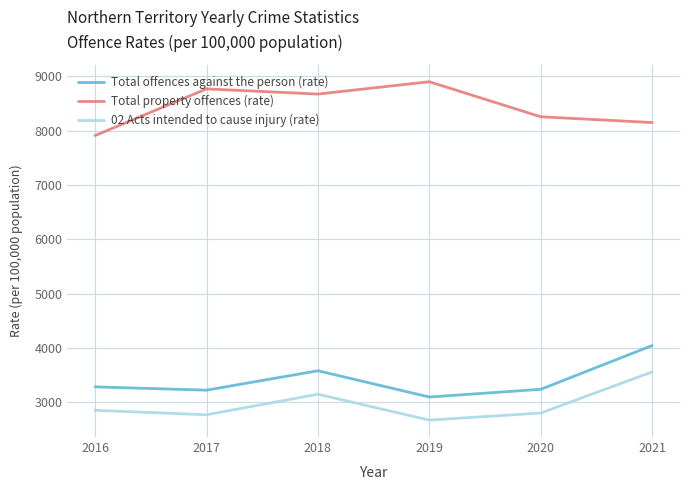

Is the value of Total property offences (rate) at 2020 greater than the value of 02 Acts intended to cause injury (rate) at 2016?

Yes